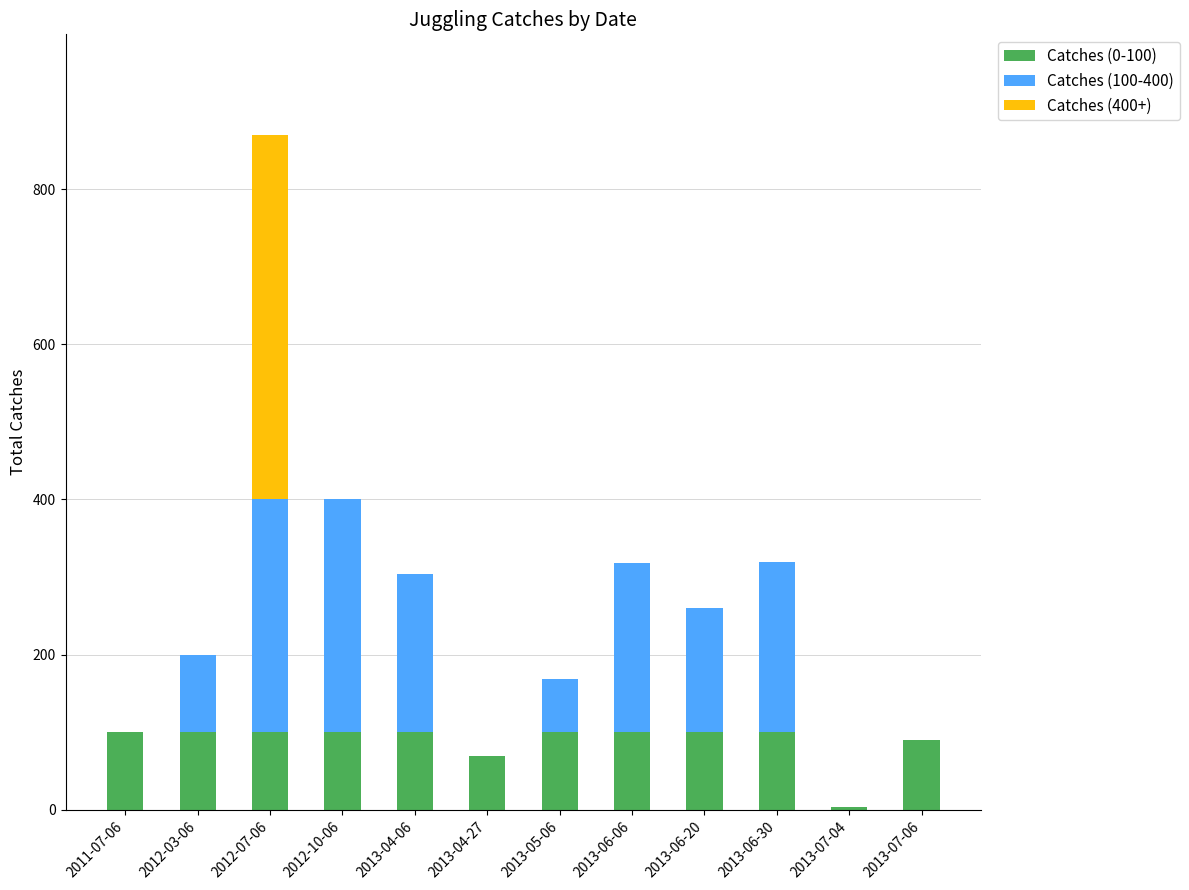

Are the bars horizontal?

No